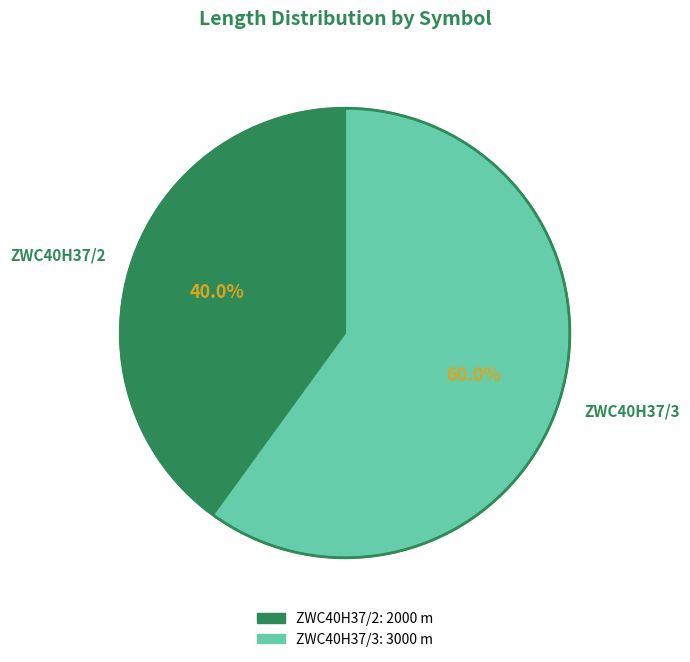

What percentage is the ZWC40H37/2 slice, to the nearest percent?

40%